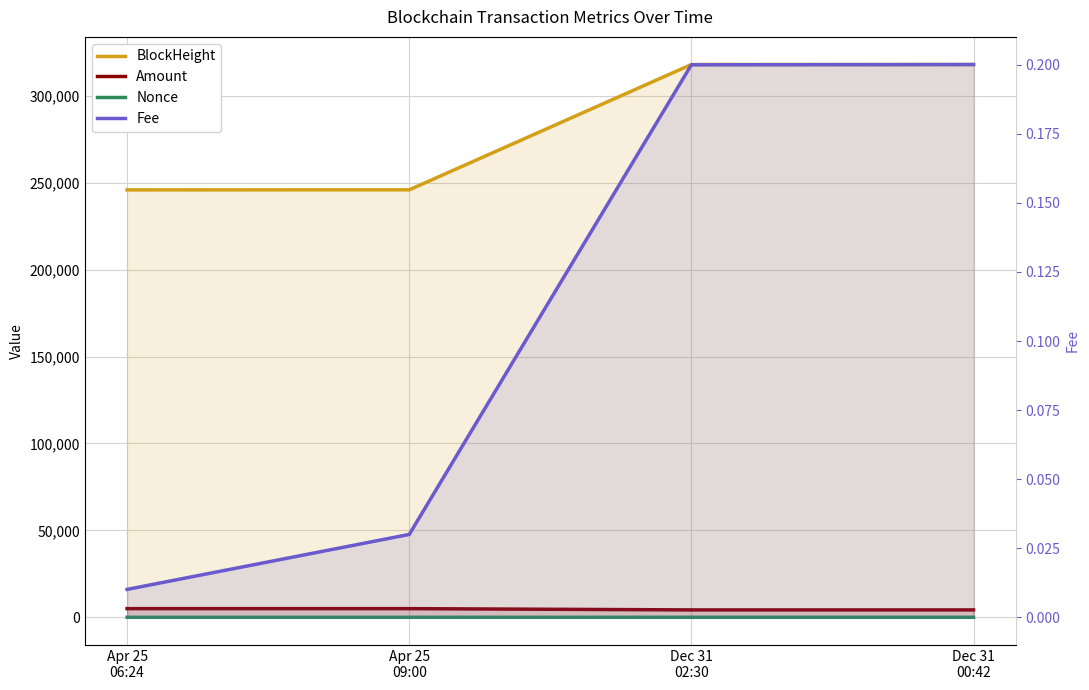

At which category is the sum across all series the highest?

Dec 31
02:30